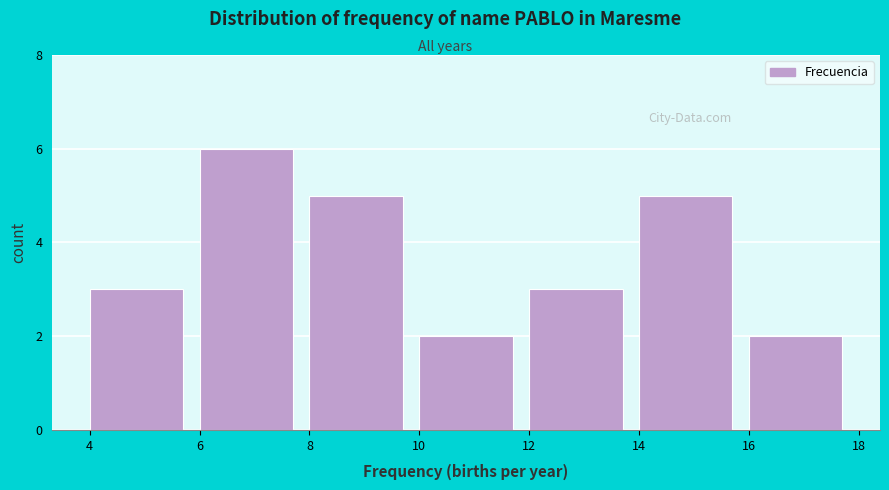

Reading left to right, transcribe this chart: for each bar, give the range it covers on the x-axis and its height. The values are not printed on the chart, so give them approximately, as read against the axis.

4 to 6: 3
6 to 8: 6
8 to 10: 5
10 to 12: 2
12 to 14: 3
14 to 16: 5
16 to 18: 2